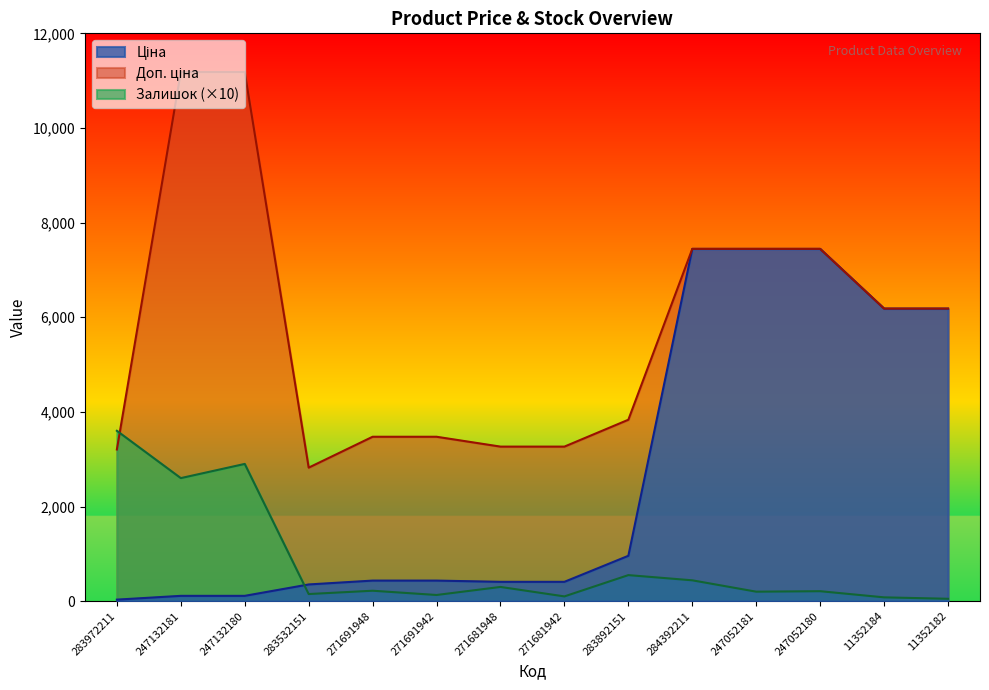

What is the total value across all series at 283532151?

3323.8